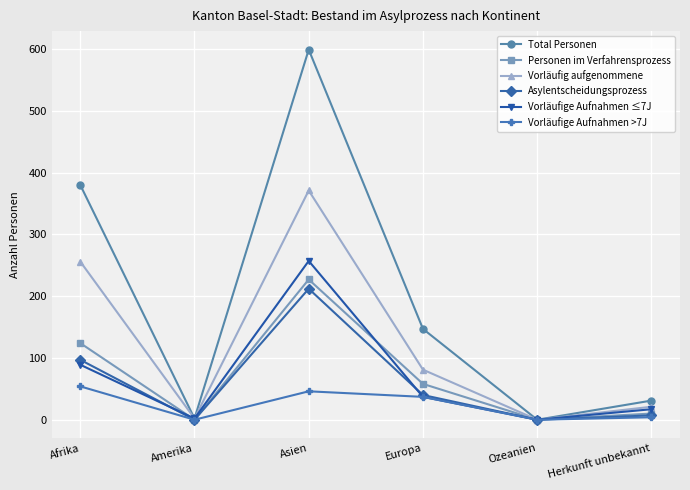

What is the maximum value shown in the chart?

599